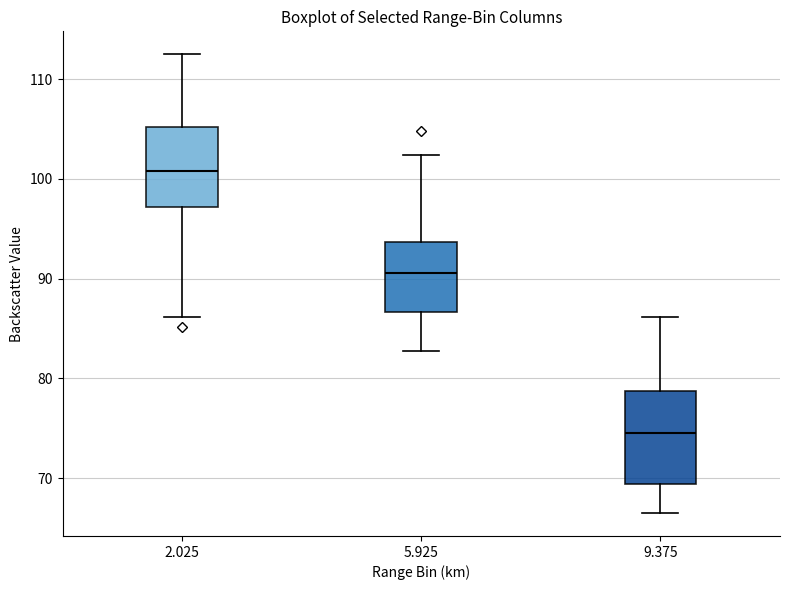

Comparing the boxes themselves (not the whiskers), which one is the tallest?

9.375